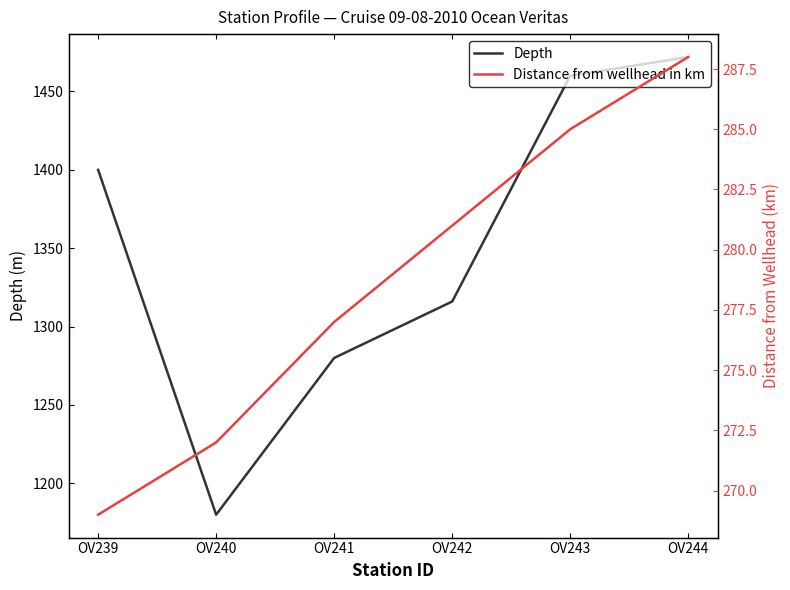

True or false: Distance from wellhead in km and Depth intersect in this chart.

False